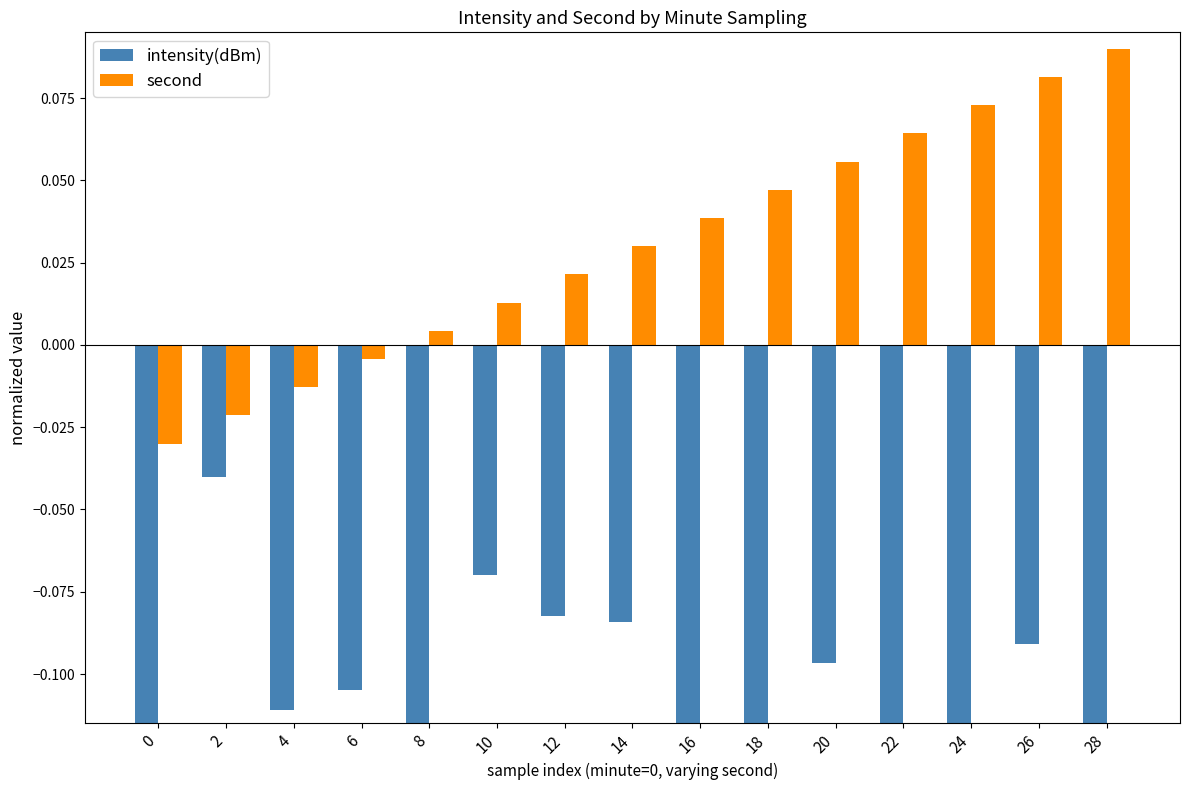

Reading left to right, list all the values displayed in this chart.

intensity(dBm): -0.1	-0.0	-0.1	-0.1	-0.1	-0.1	-0.1	-0.1	-0.1	-0.2	-0.1	-0.2	-0.1	-0.1	-0.2
second: -0.0	-0.0	-0.0	-0.0	0.0	0.0	0.0	0.0	0.0	0.0	0.1	0.1	0.1	0.1	0.1